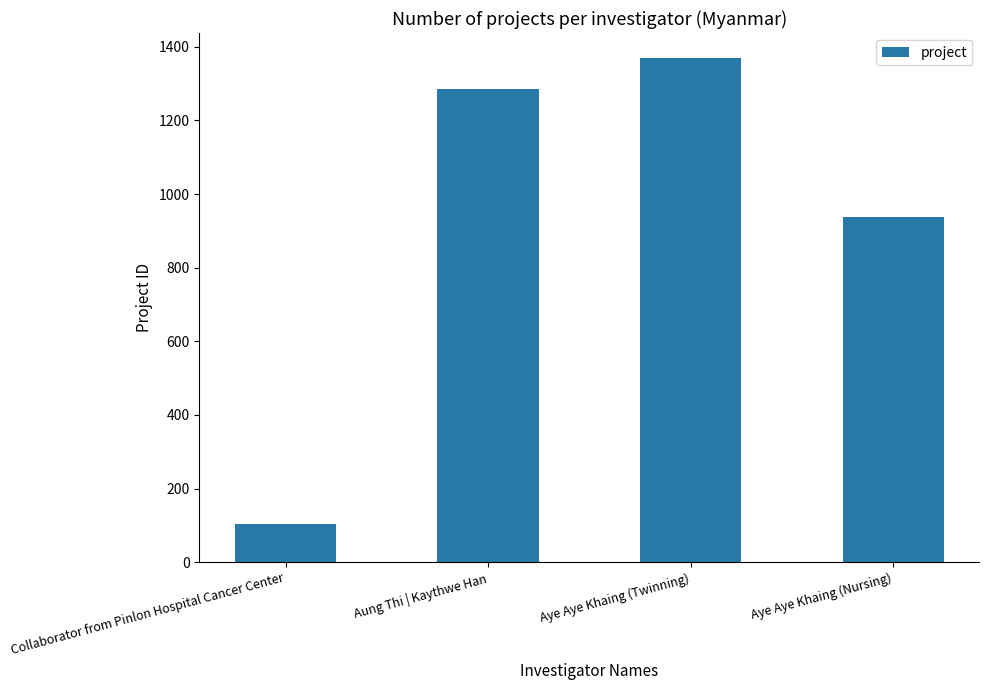

Rank the categories by value from highest to lowest.

Aye Aye Khaing (Twinning), Aung Thi | Kaythwe Han, Aye Aye Khaing (Nursing), Collaborator from Pinlon Hospital Cancer Center